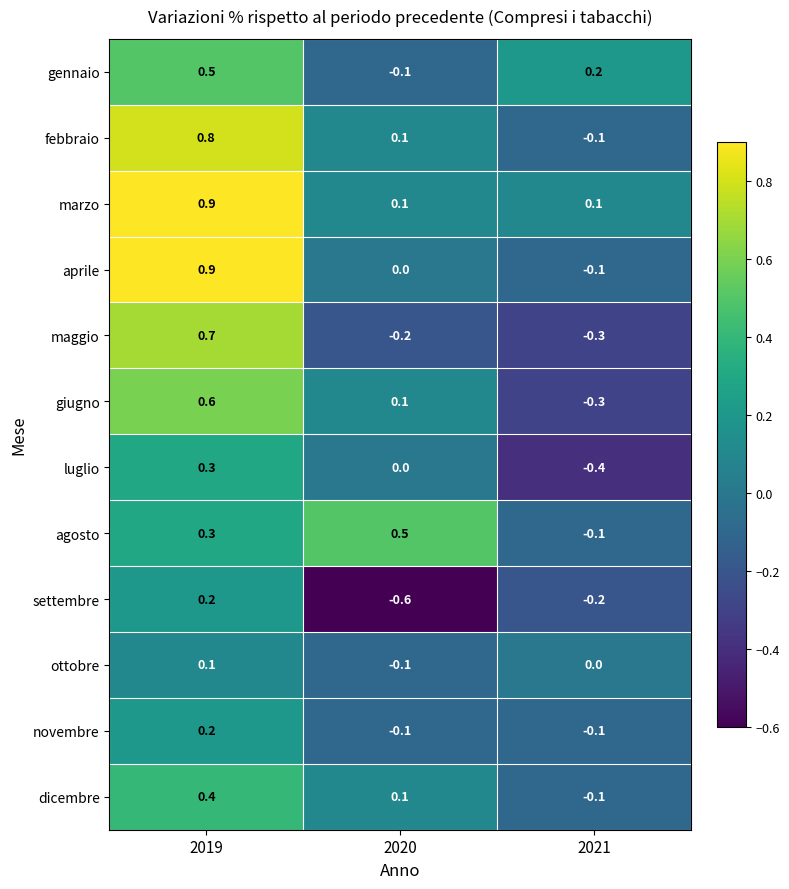

At which category does the chart reach its minimum across all series?

2020